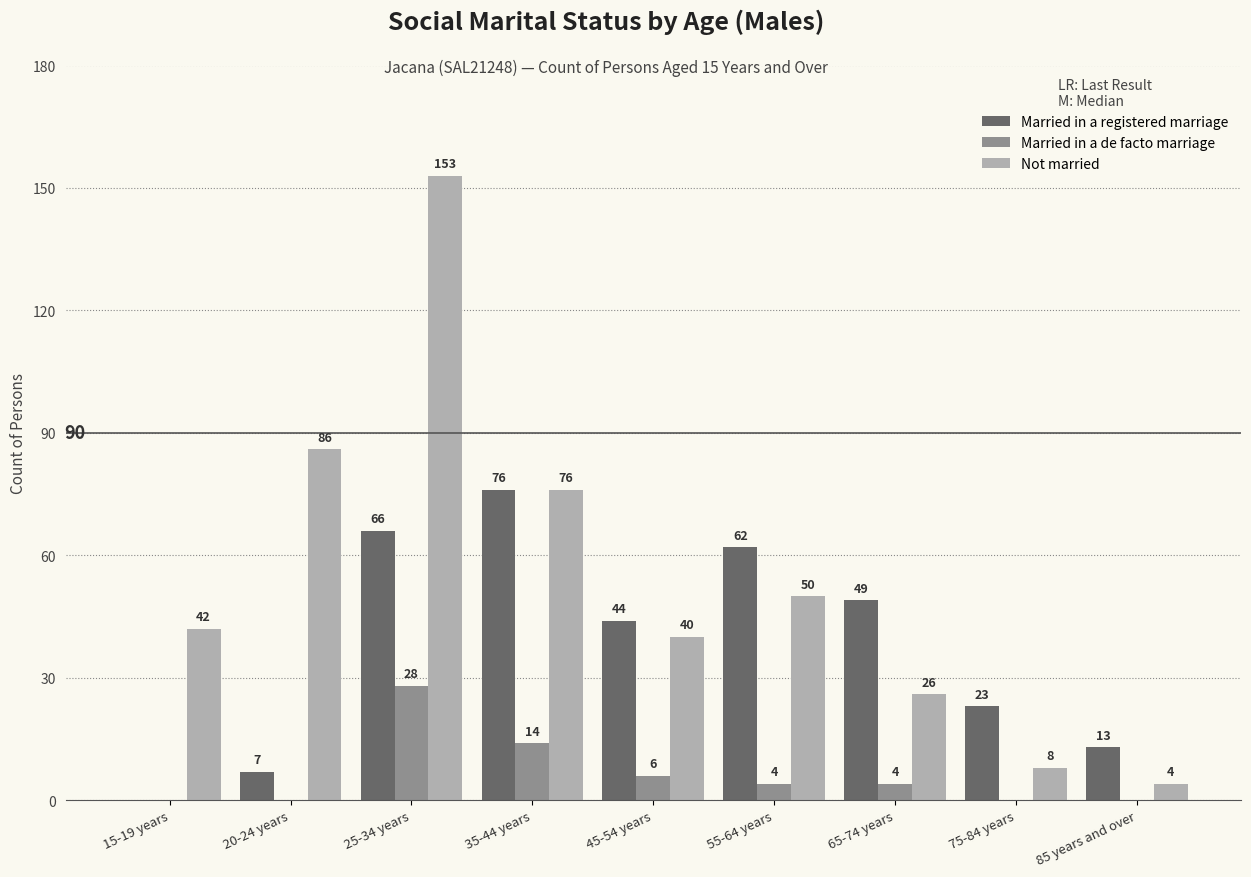

Reading left to right, transcribe all the data shown in this chart.

Married in a registered marriage: 15-19 years=0	20-24 years=7	25-34 years=66	35-44 years=76	45-54 years=44	55-64 years=62	65-74 years=49	75-84 years=23	85 years and over=13
Married in a de facto marriage: 15-19 years=0	20-24 years=0	25-34 years=28	35-44 years=14	45-54 years=6	55-64 years=4	65-74 years=4	75-84 years=0	85 years and over=0
Not married: 15-19 years=42	20-24 years=86	25-34 years=153	35-44 years=76	45-54 years=40	55-64 years=50	65-74 years=26	75-84 years=8	85 years and over=4